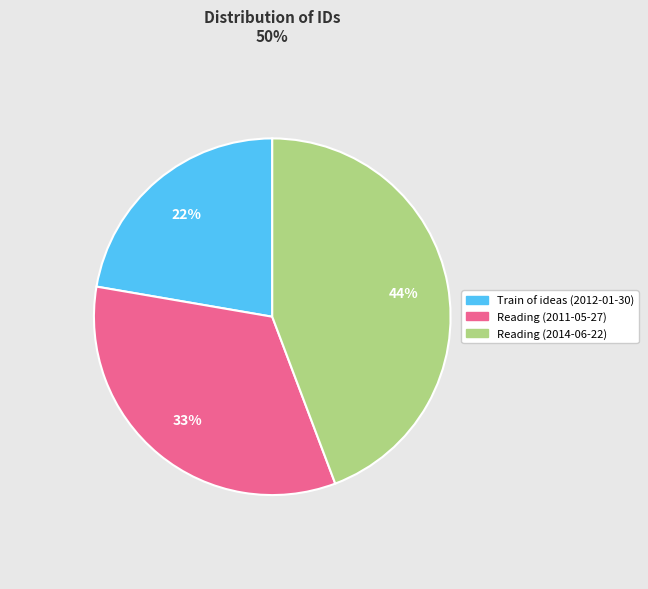

Count the number of slices in the pie.

3